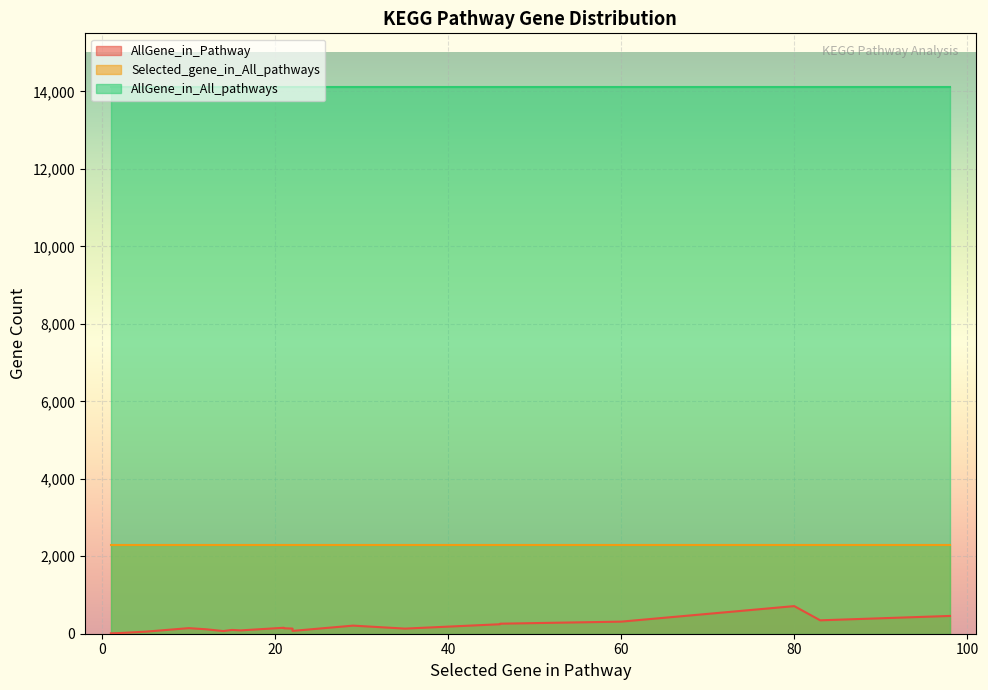

What is the value of the AllGene_in_Pathway point at the 4th from the left?

10